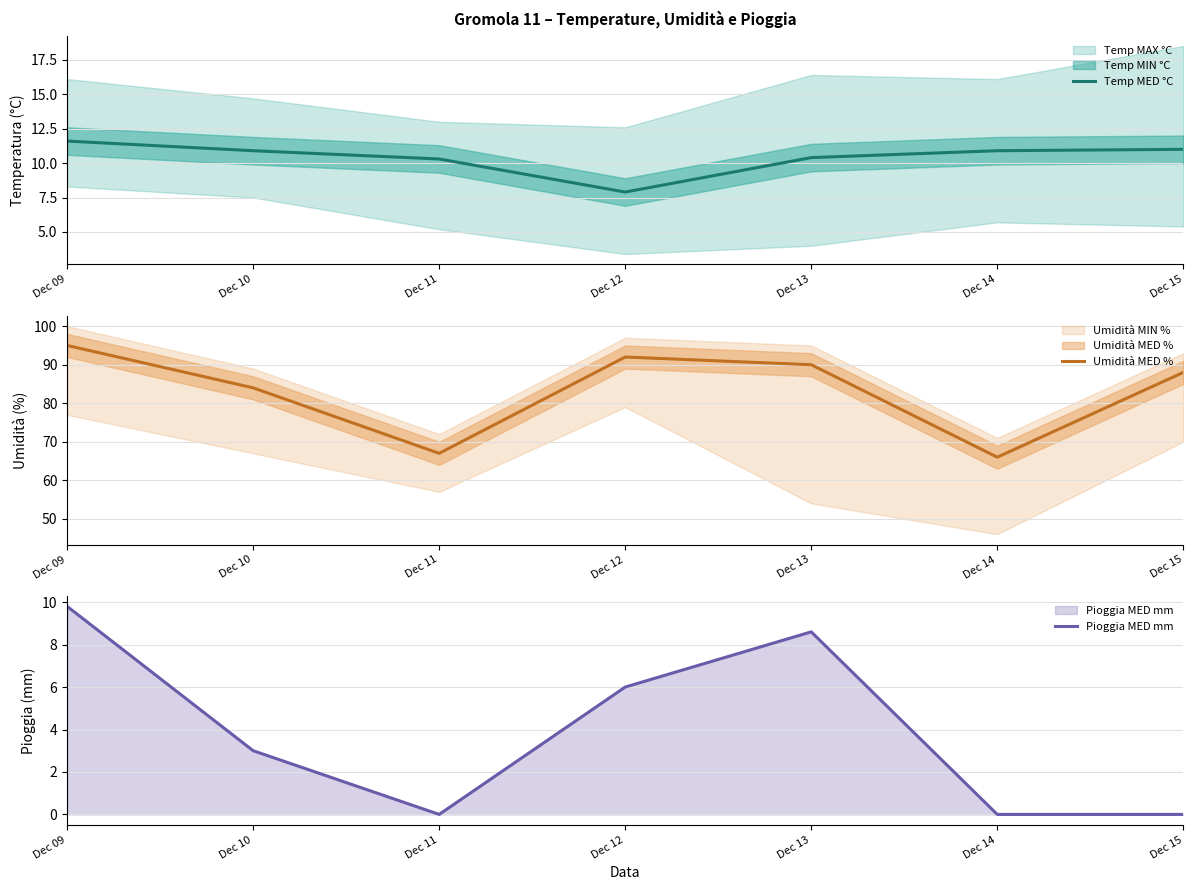

At which label is Pioggia MED mm closest to 4?

Dec 10